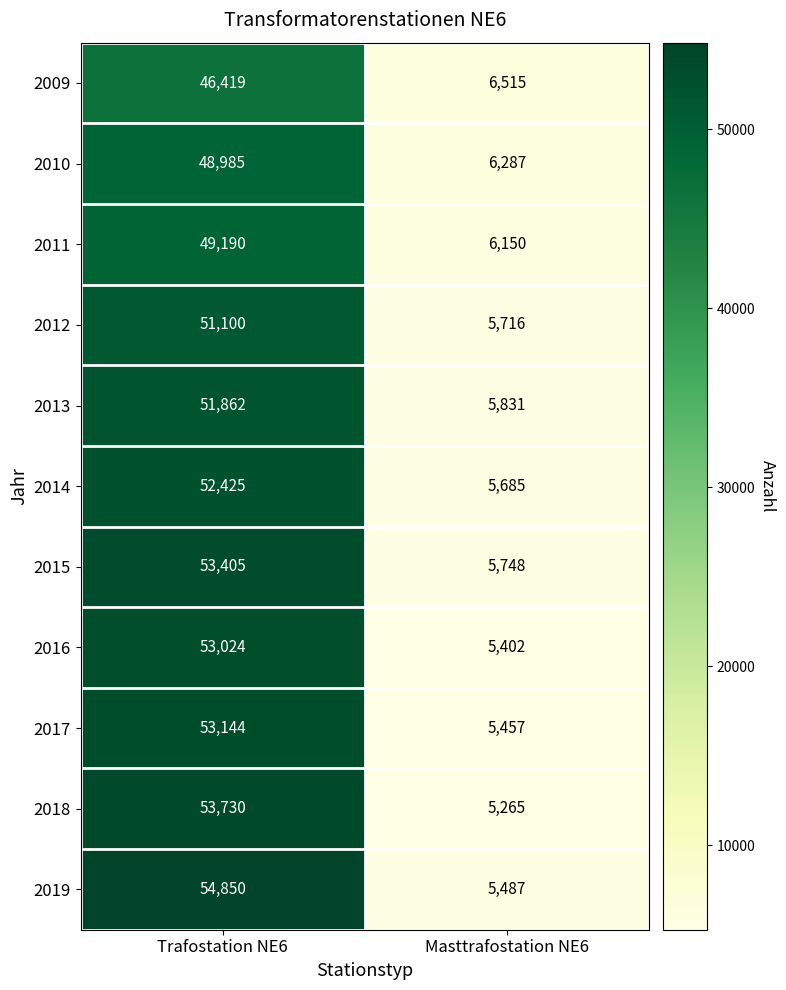

At how many categories does at least one series exceed 54162?

1